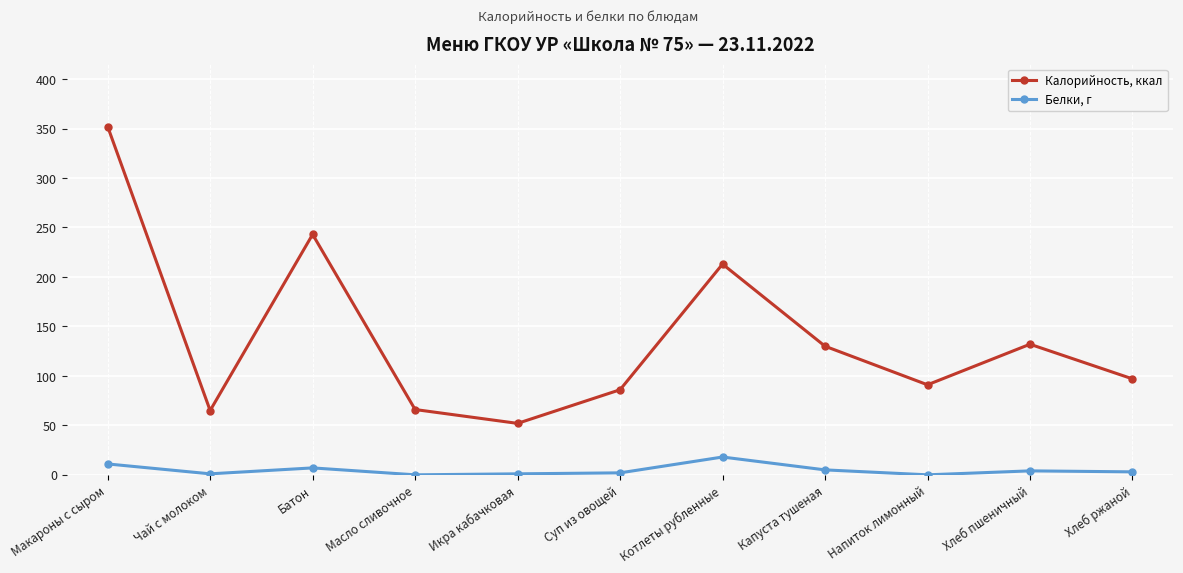

How many lines are shown in the chart?

2